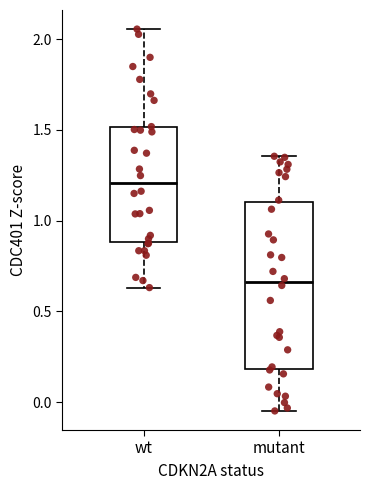

Reading left to right, read every box against the y-axis: the position of its median line, the range the box covers, and the ends of its whiskers. The values are not printed on the chart, so give them approximately, as read against the axis.

wt: median 1.20, box 0.90 to 1.50, whiskers 0.65 to 2.05
mutant: median 0.65, box 0.20 to 1.10, whiskers -0.05 to 1.35